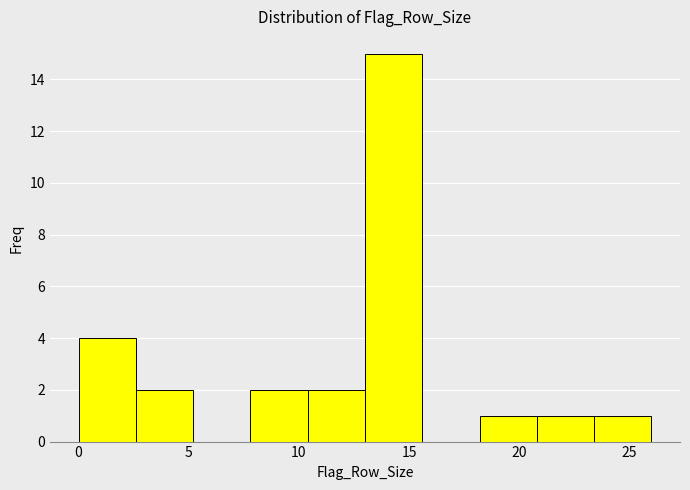

Over which range of the x-axis is the bar tallest?

13.0 to 15.6